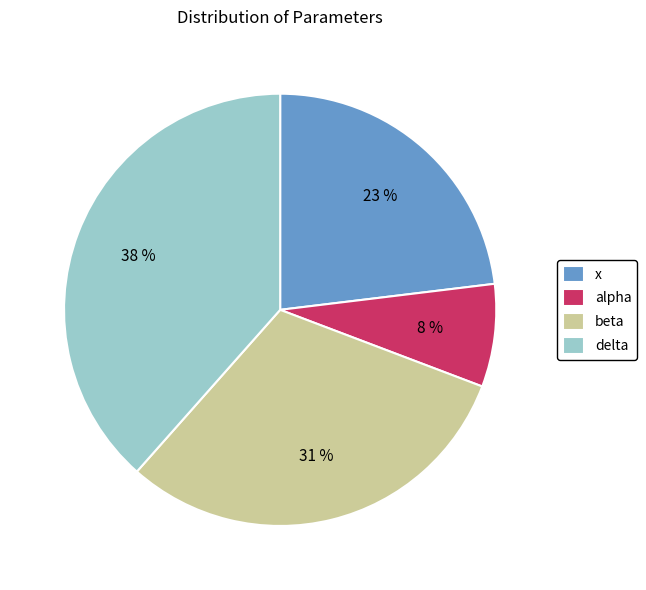

Is beta the majority of the pie?

No